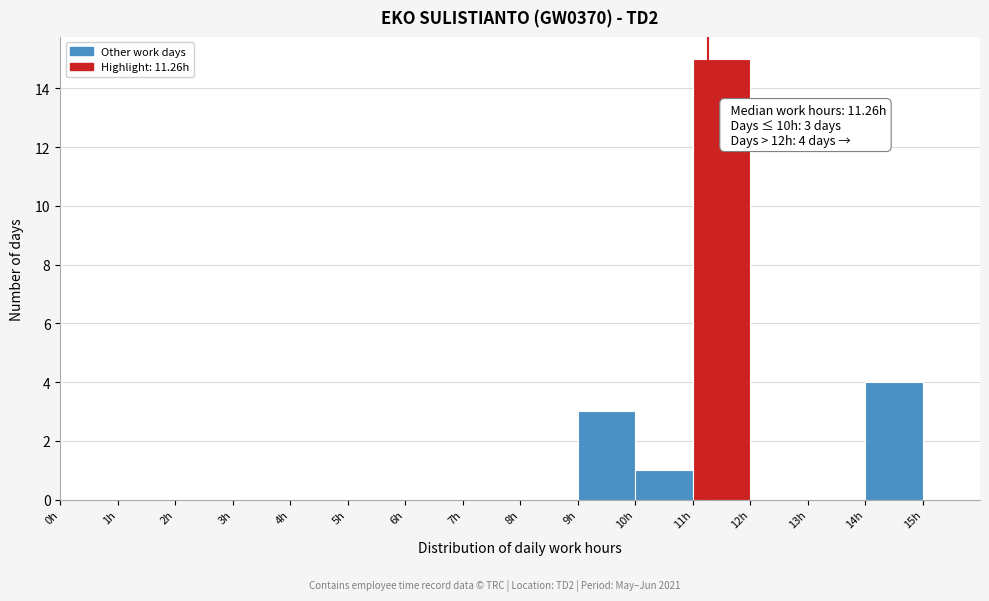

Over which range of the x-axis is the bar tallest?

11 to 12